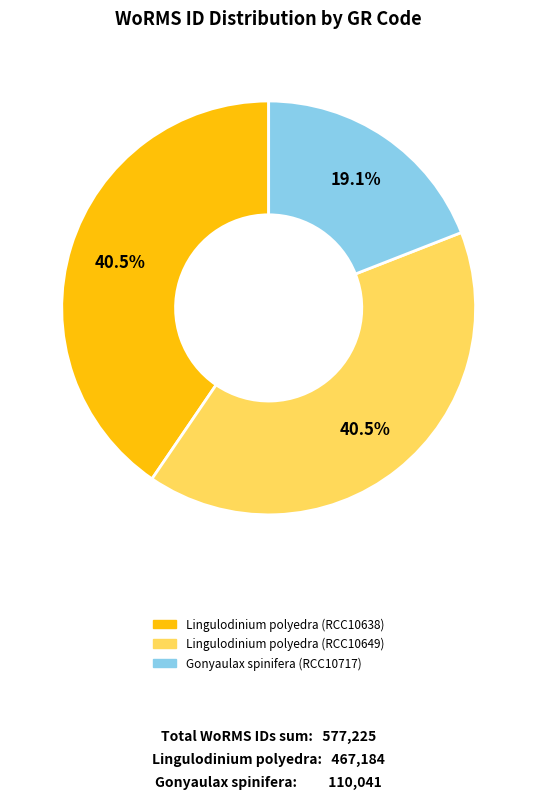

Is Gonyaulax spinifera (RCC10717) the majority of the pie?

No